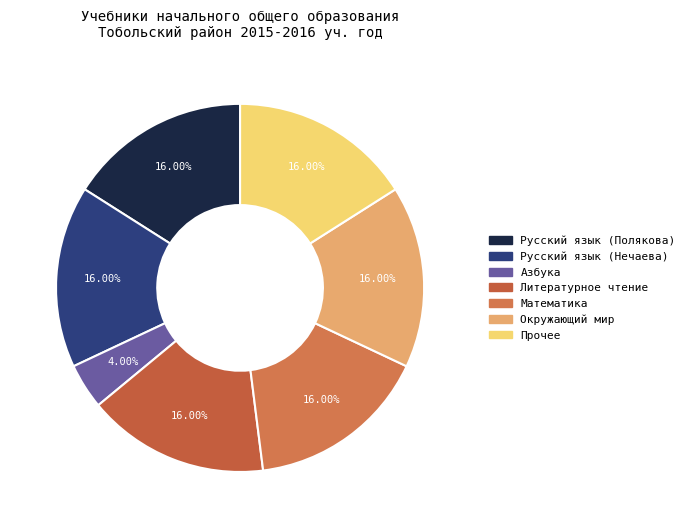

To the nearest percent, what is the combined percentage of Азбука and Литературное чтение?

20%